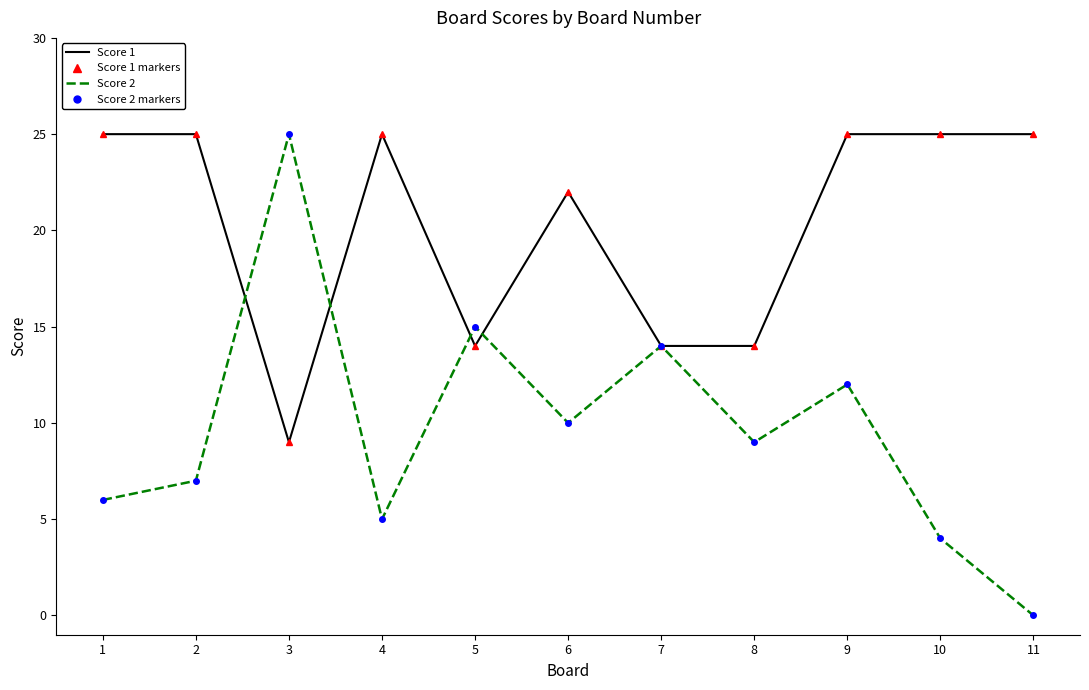

How many lines are shown in the chart?

2